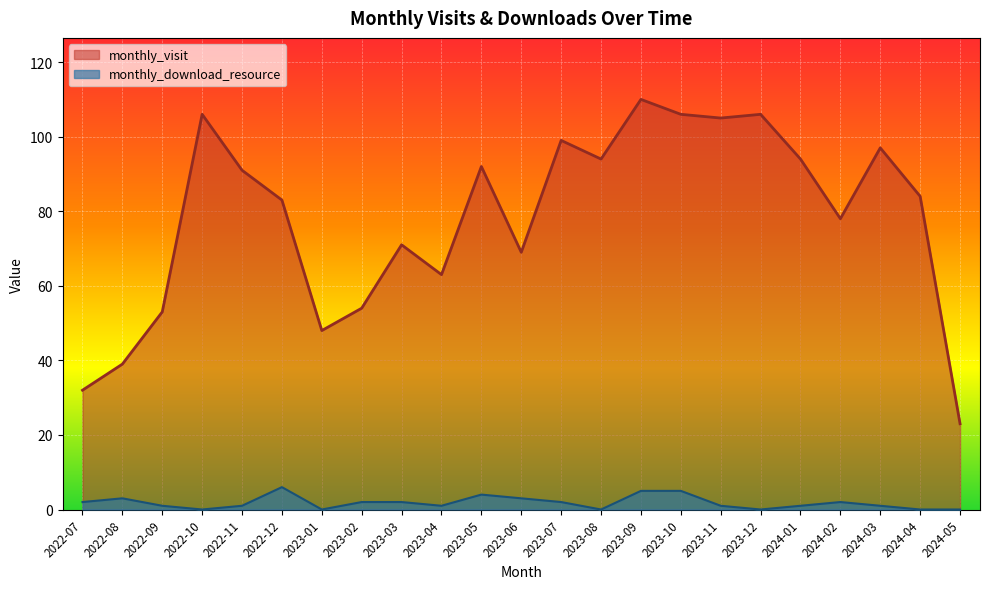

How many distinct data groups are displayed?

2